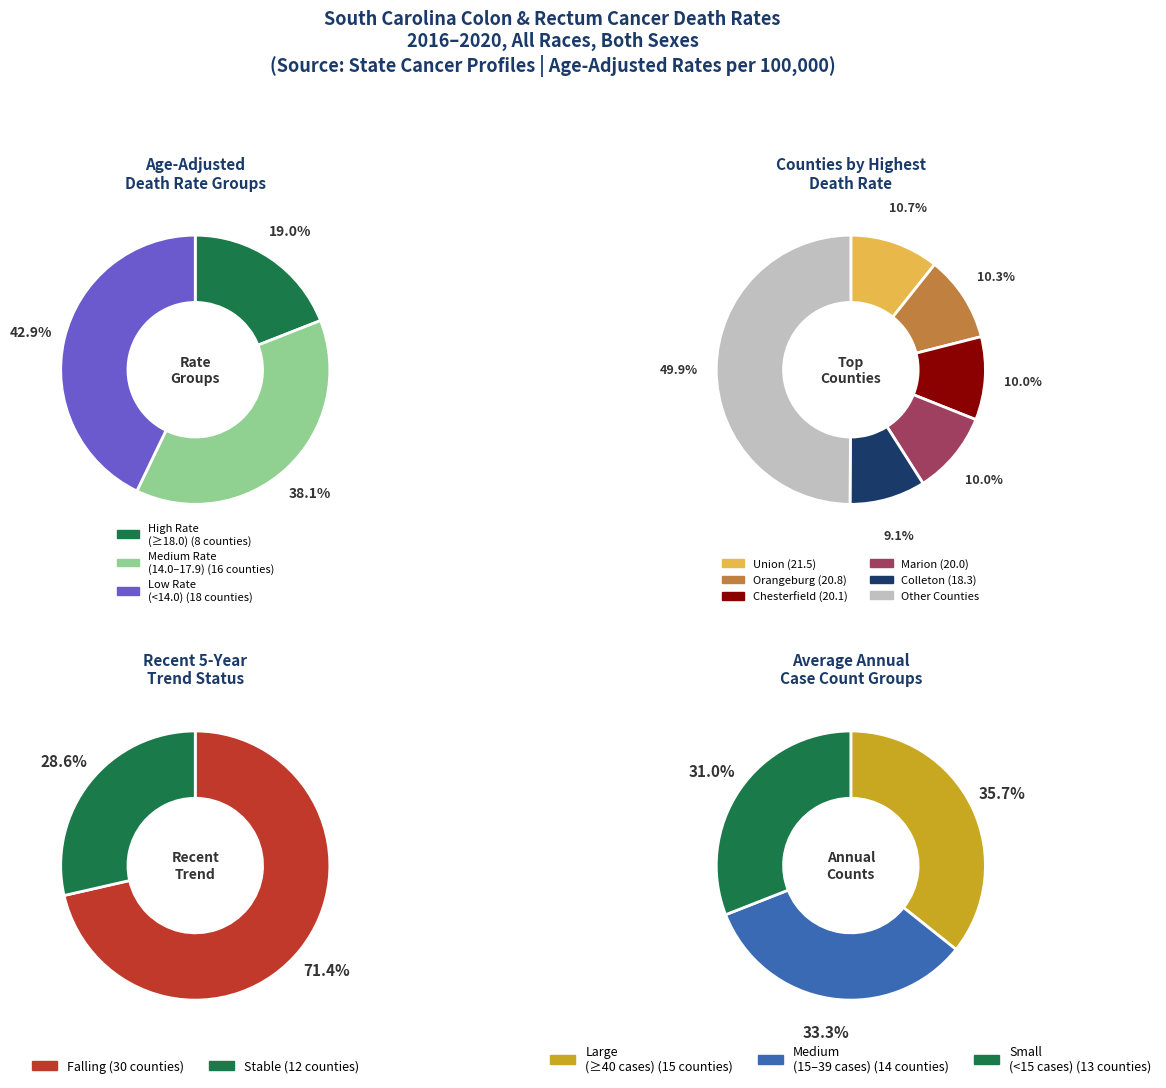

What is the change in value from stable to falling?

+18